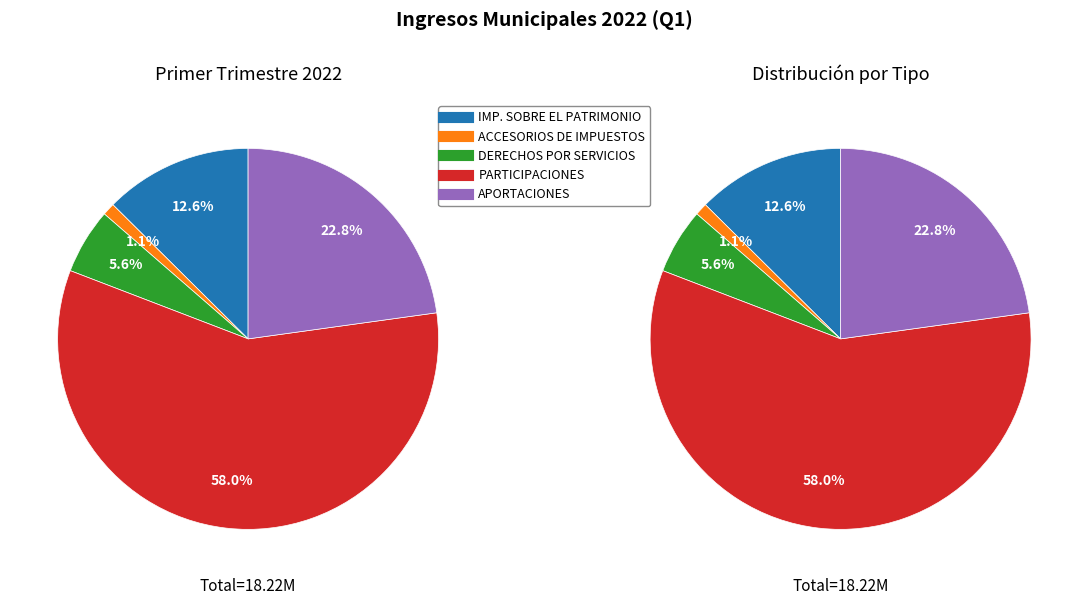

What percentage is the IMPUESTOS SOBRE EL PATRIMONIO slice, to the nearest percent?

13%